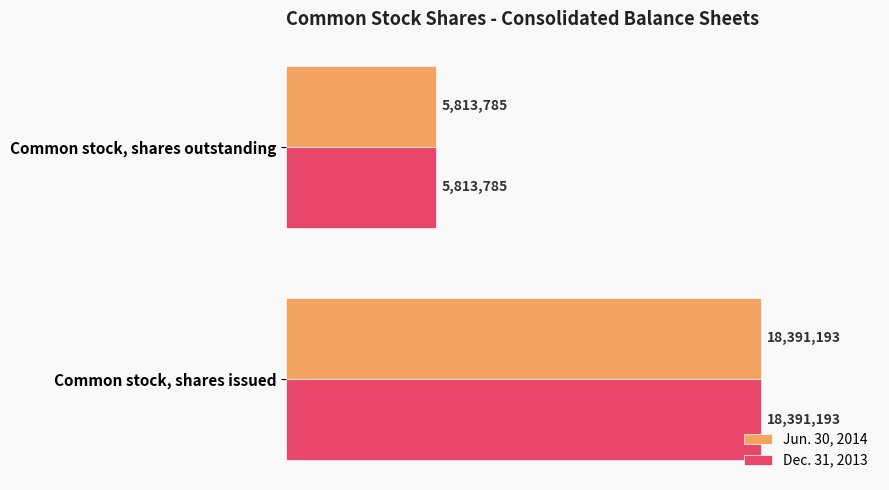

Reading right to left, transcribe all the data shown in this chart.

Jun. 30, 2014: 0.5=5813785	0.0=18391193
Dec. 31, 2013: 0.5=5813785	0.0=18391193